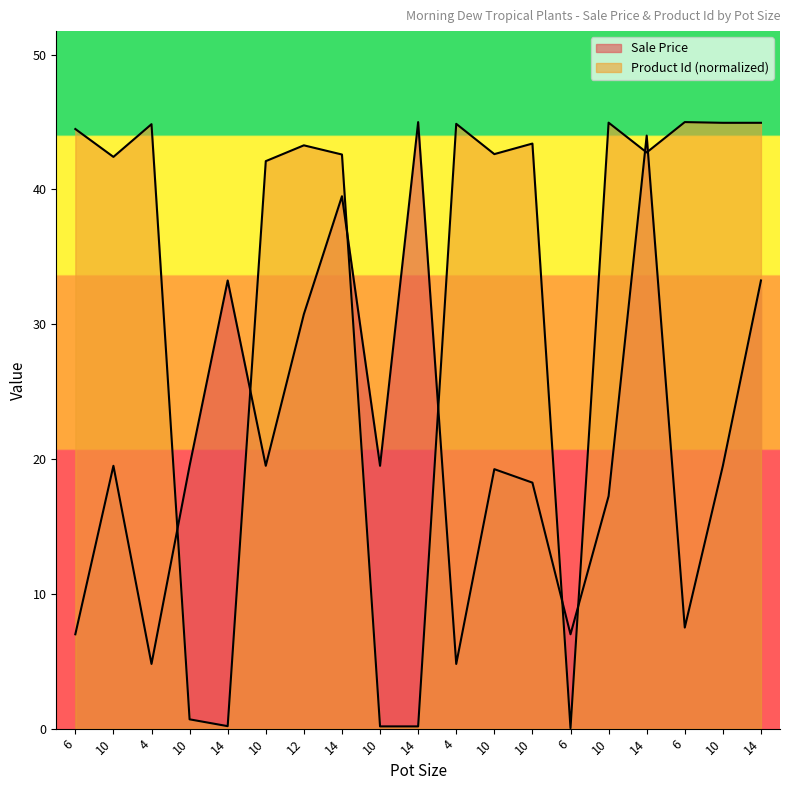

True or false: Product Id and Sale Price cross at least once.

True